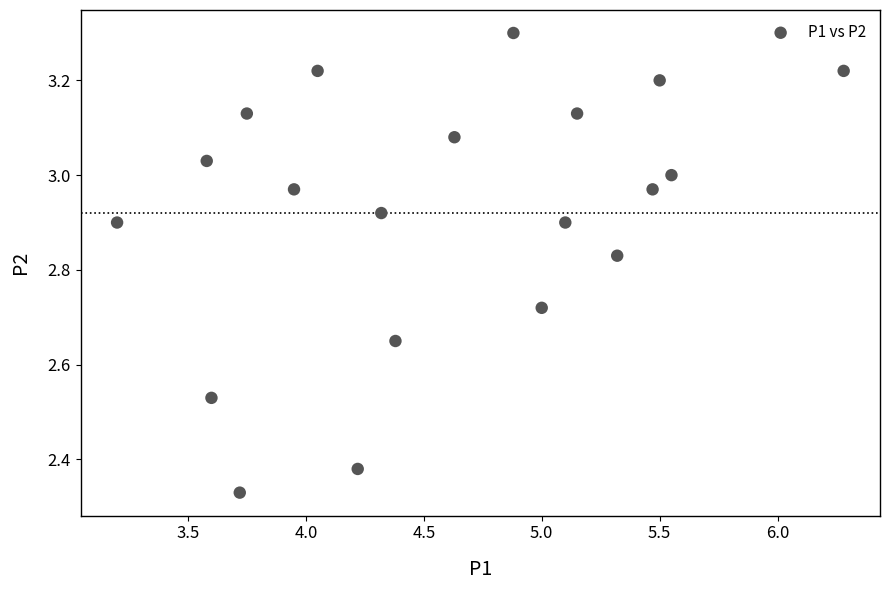

What is the range of Y values (max minus min)?

1.0